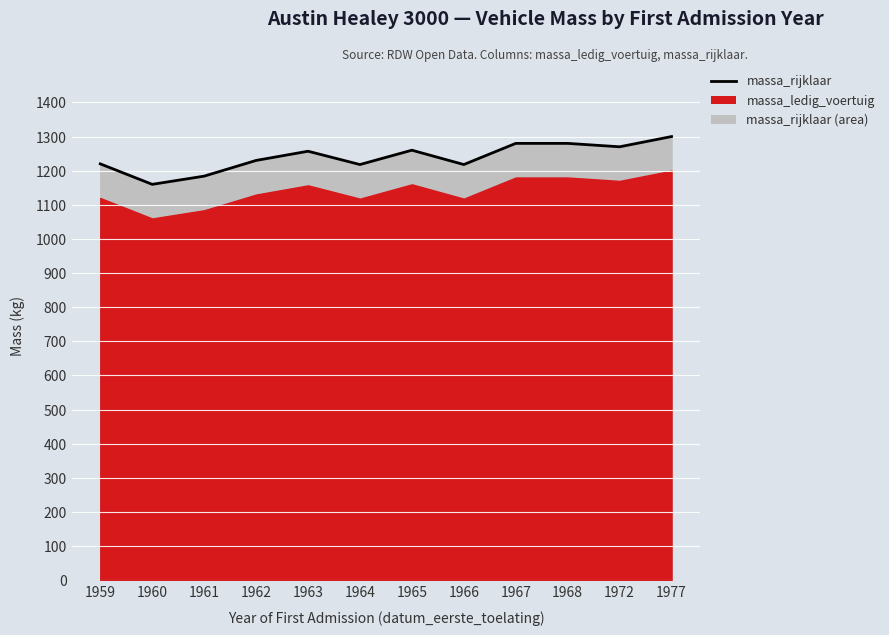

Approximately how many times larger is the value at 1966 compared to 1972?

1.0